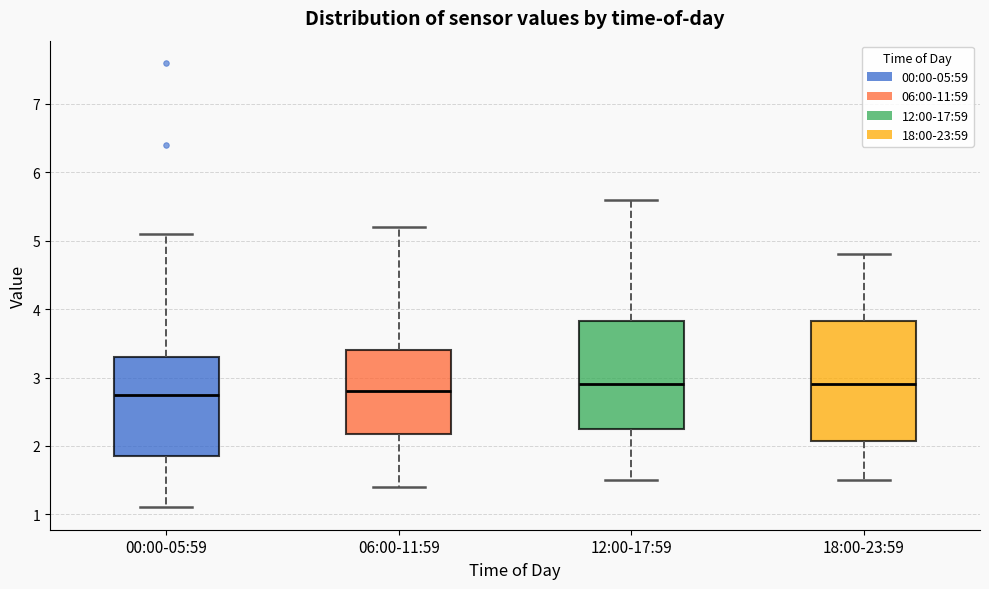

Where does the lower whisker of the box for 12:00-17:59 end on the y-axis? The values are not printed on the chart, so give them approximately, as read against the axis.

1.5